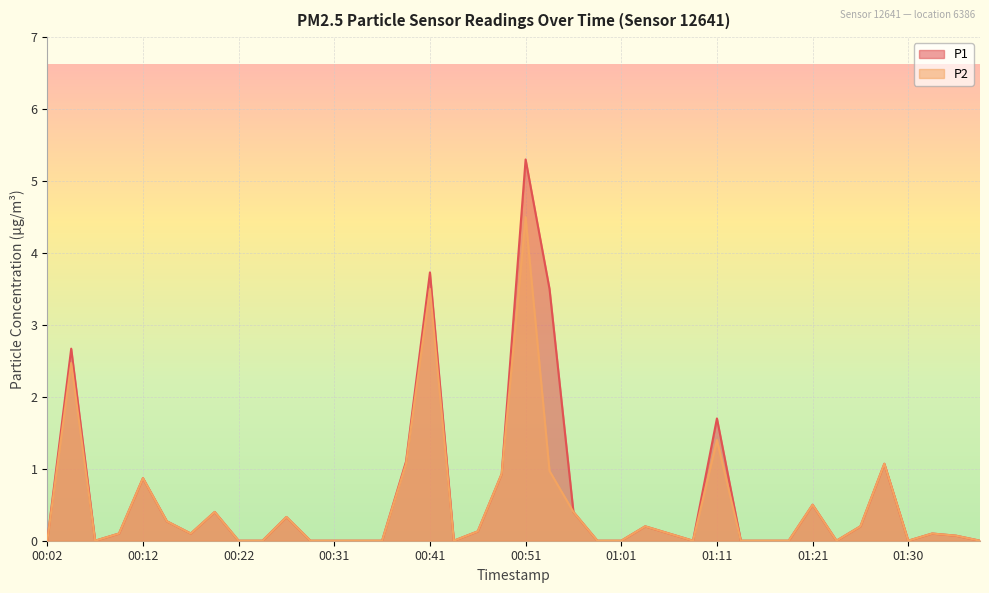

True or false: P2 and P1 intersect in this chart.

False